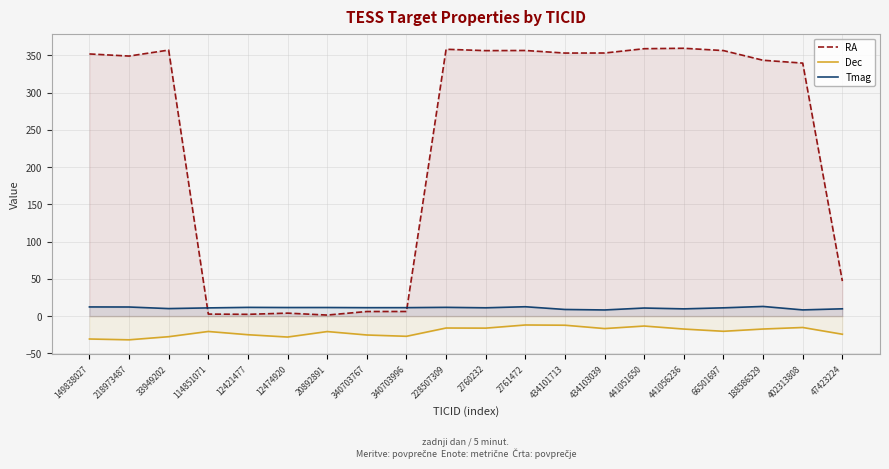

True or false: Dec and RA cross at least once.

False